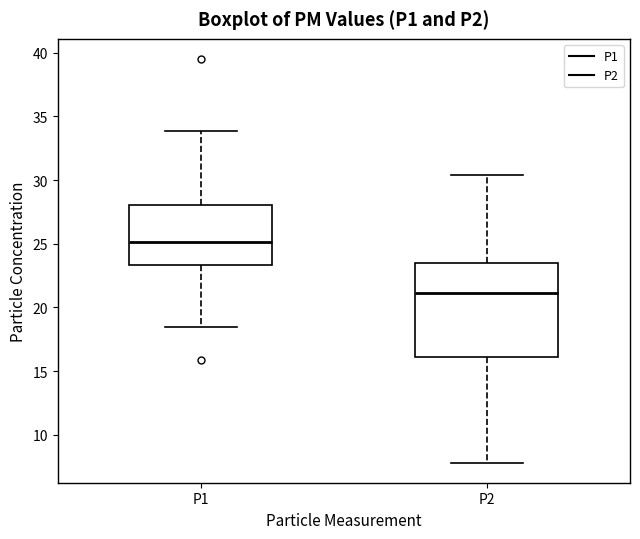

Which box has the highest median line?

P1